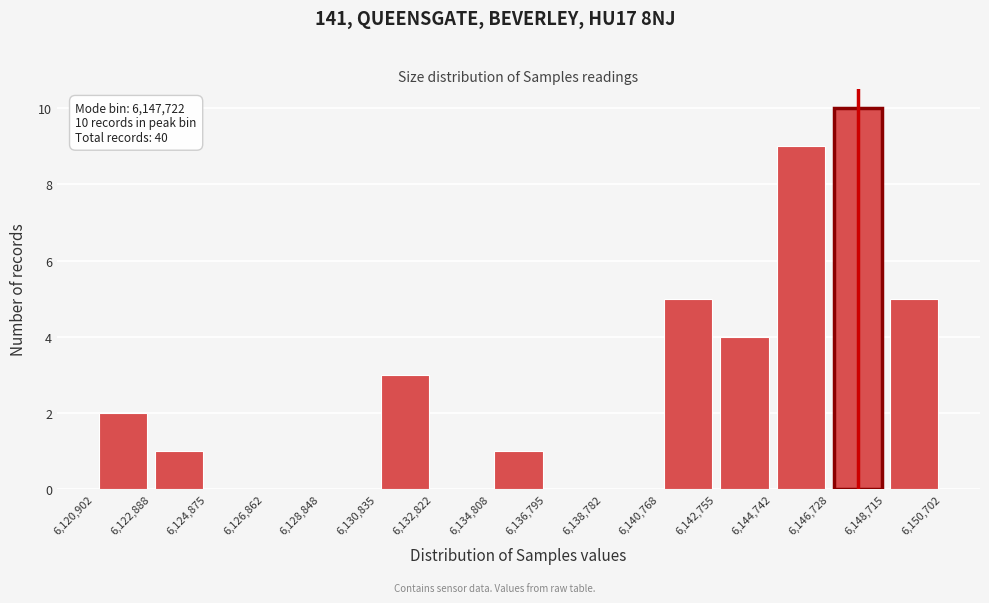

Over which range of the x-axis is the bar tallest?

6,146,728 to 6,148,715